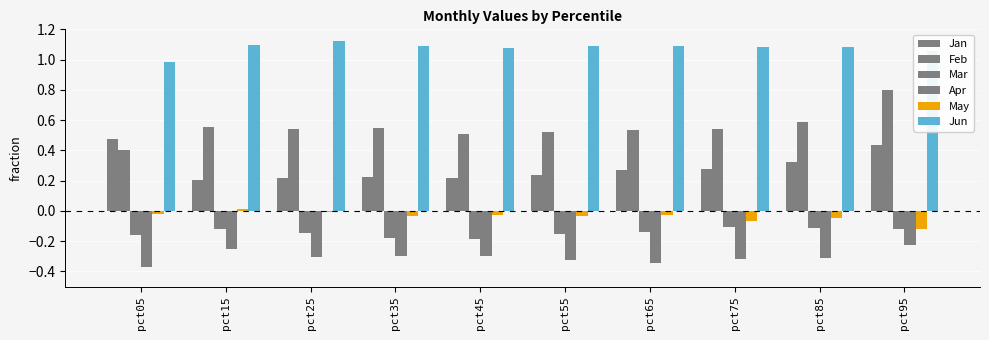

Is the value of Apr at pct85 greater than the value of Jun at pct95?

No